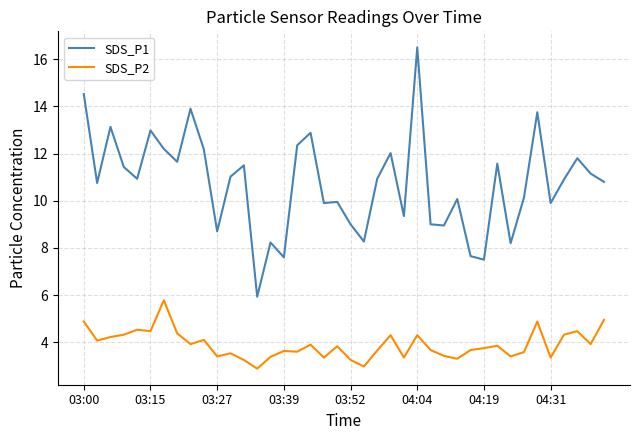

What is the lowest value of the SDS_P1 series?

5.9